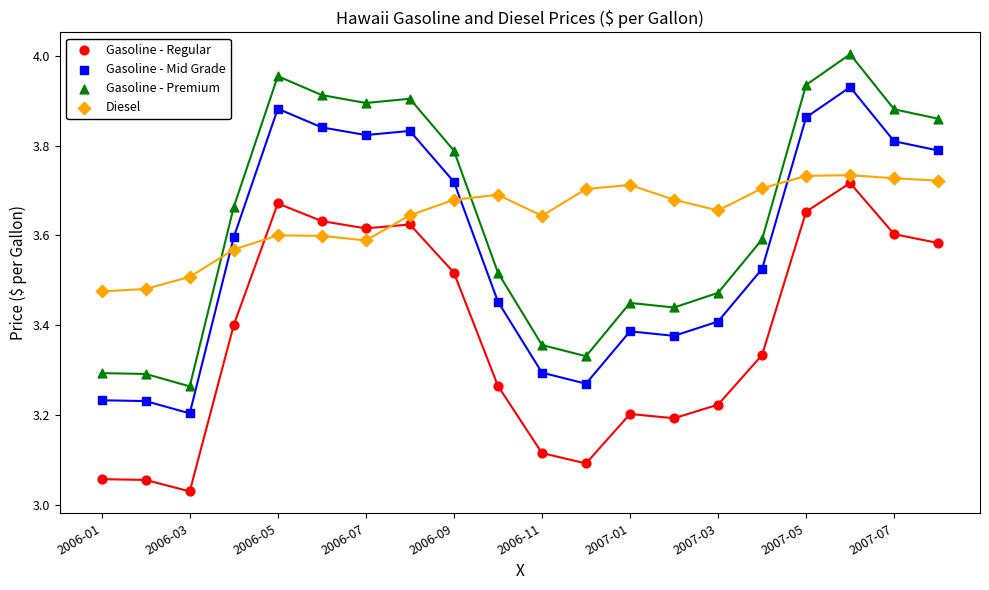

Across all data points, what is the range of Y values (max minus min)?

1.0